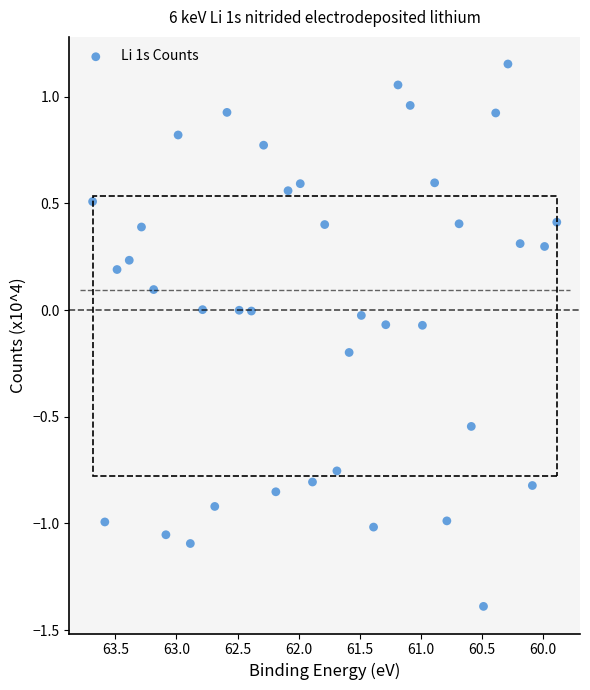

What is the range of Y values (max minus min)?

2.5